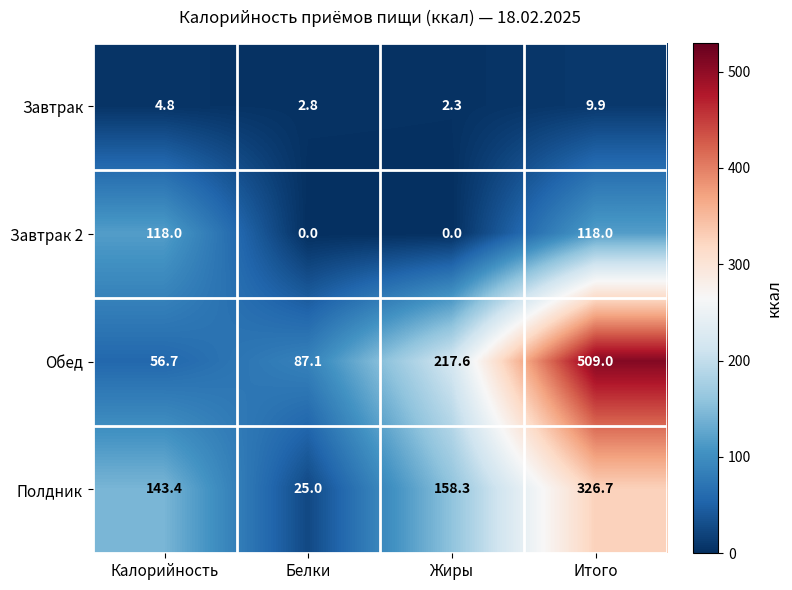

Which category has the highest value across all series?

Итого